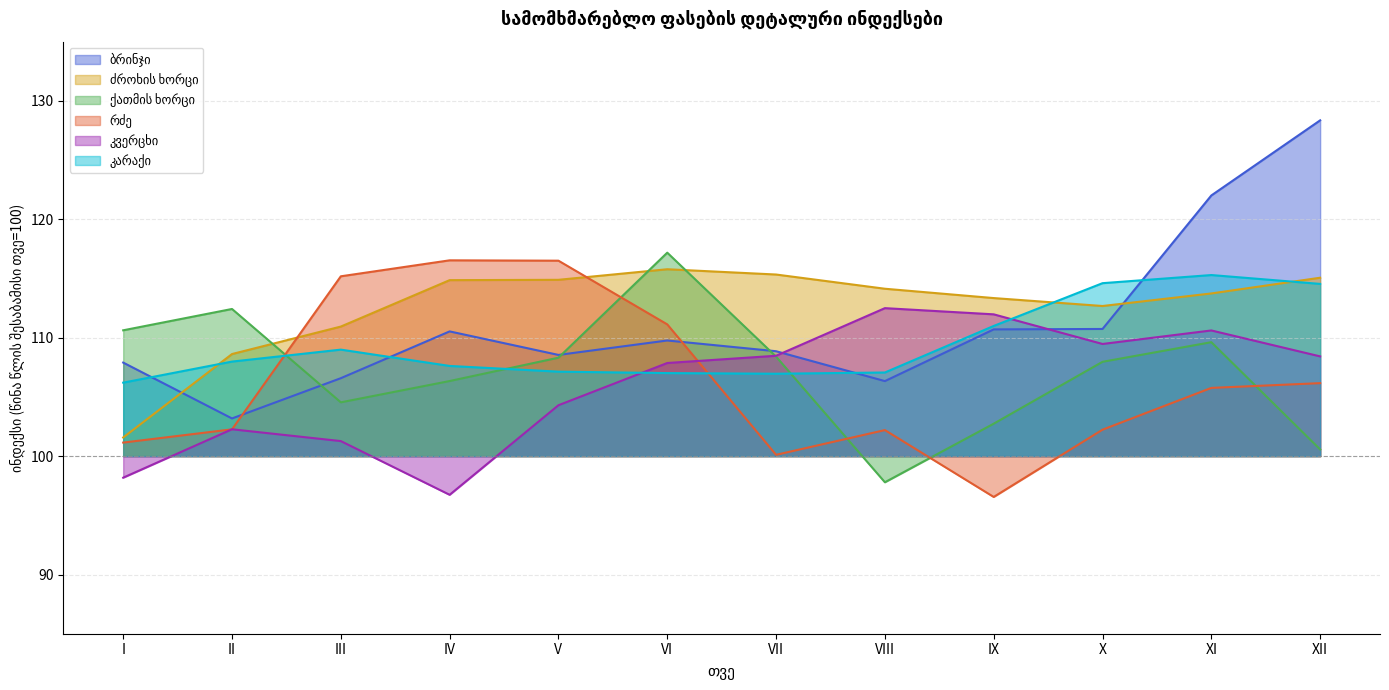

What is the average value of the კარაქი series?

109.5